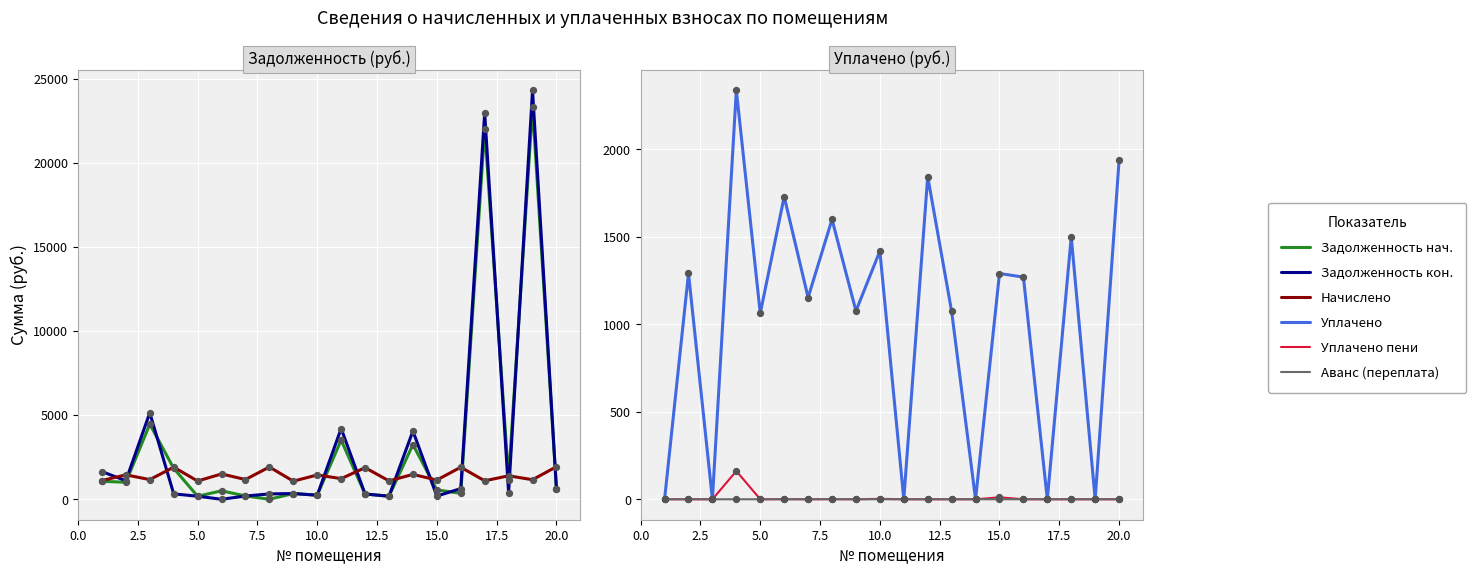

Which series contains the highest Y value?

задолженность (col_6)